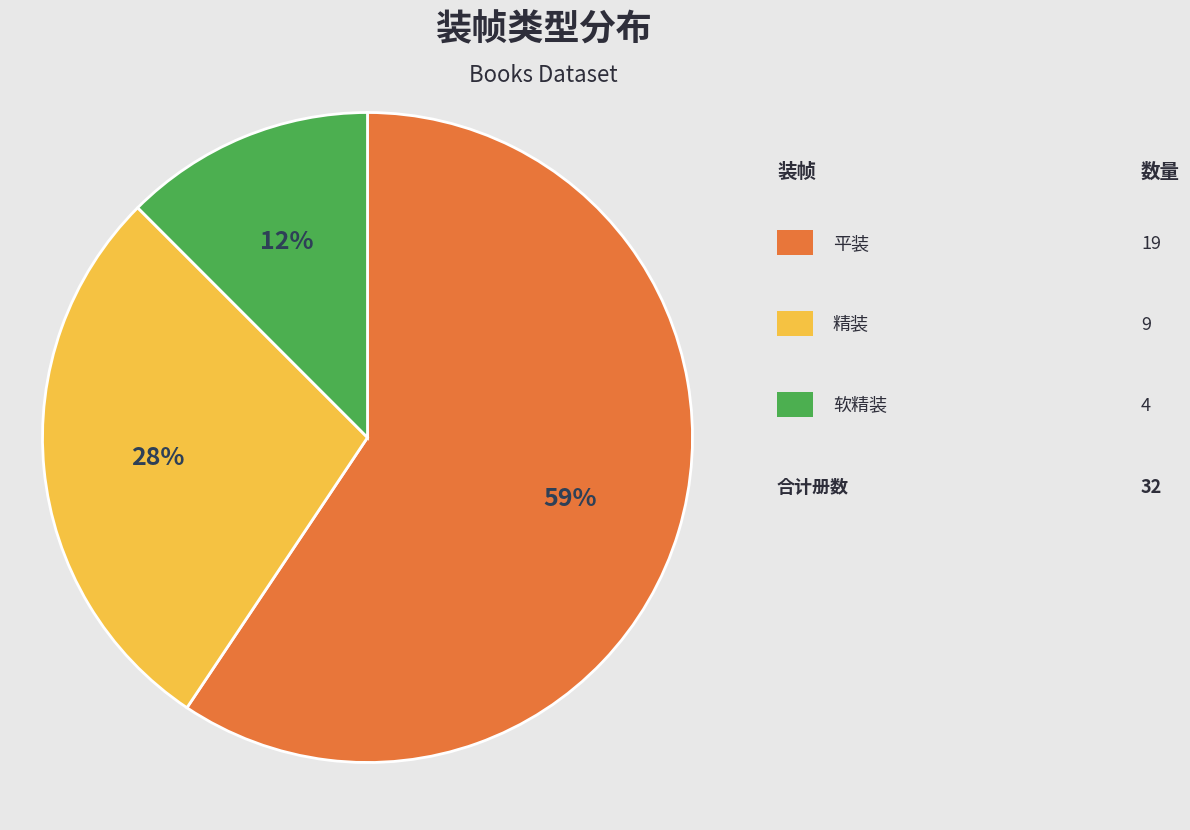

To the nearest percent, what is the average slice percentage?

33%